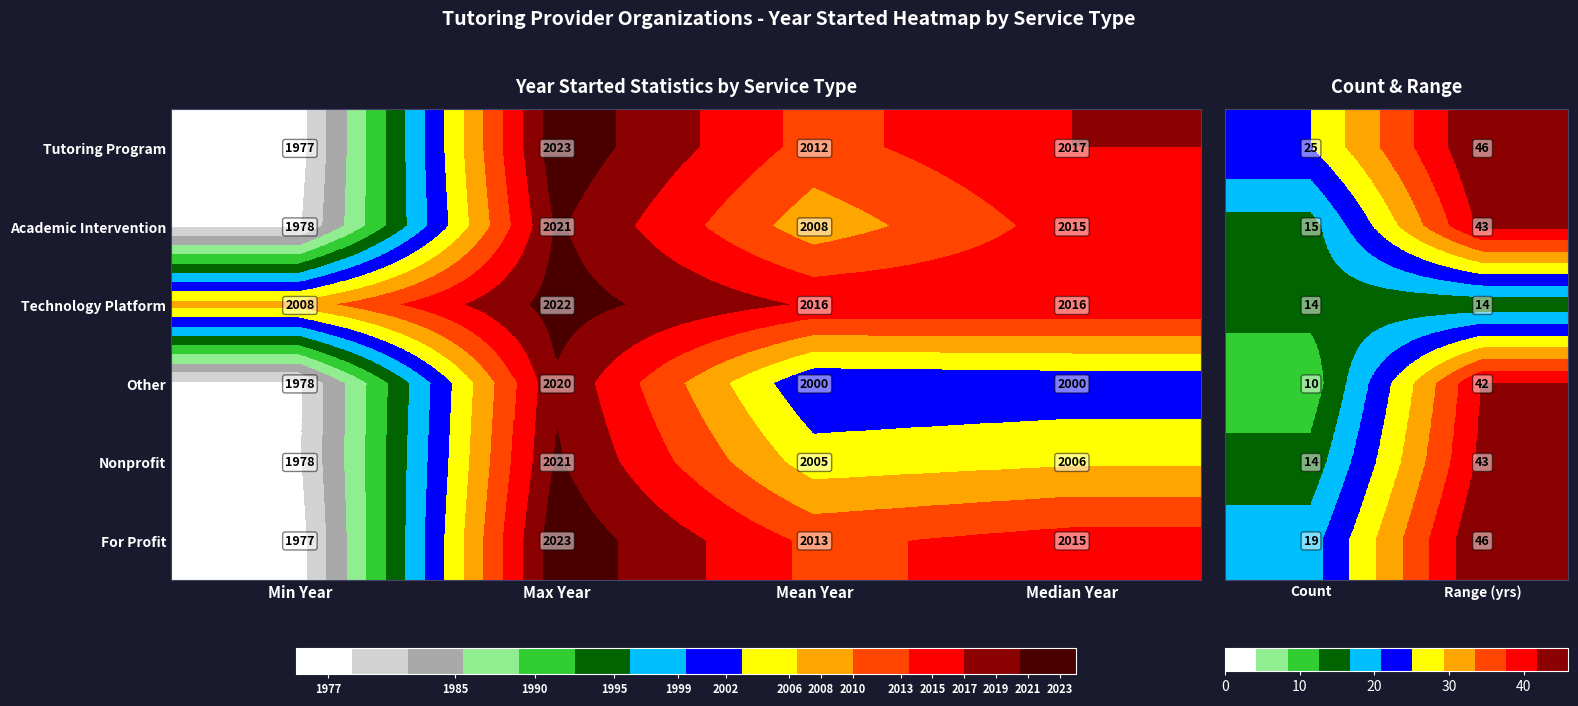

At which label does Other reach its minimum?

Min Year